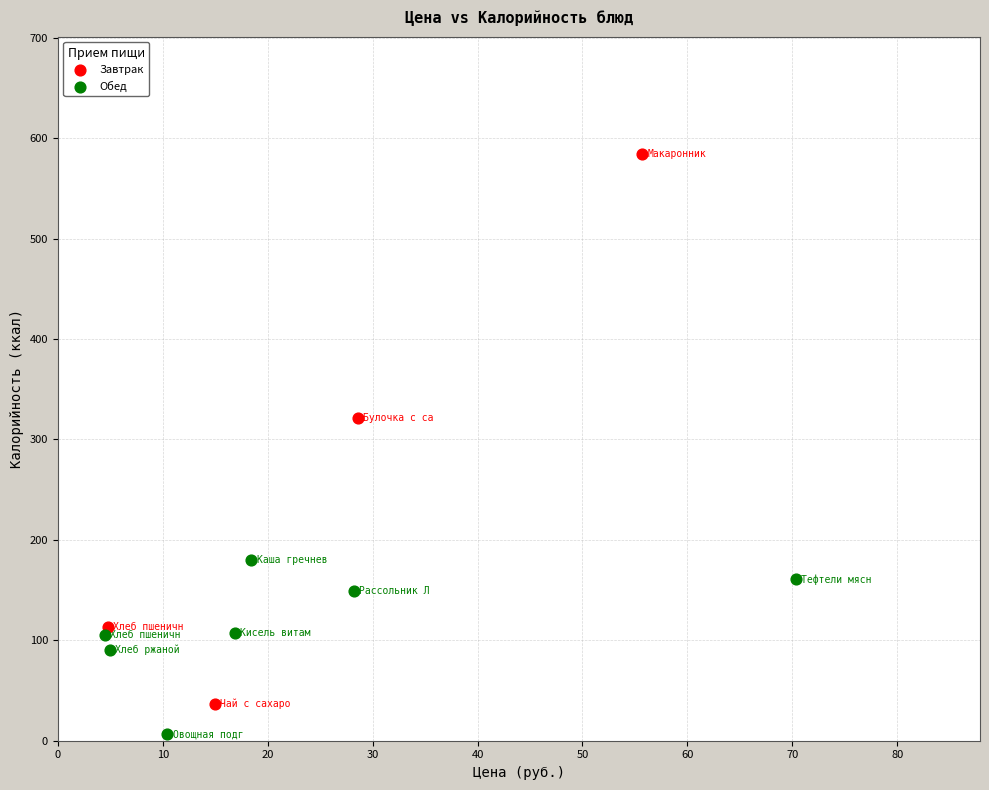

Which series reaches the minimum Y coordinate?

Обед